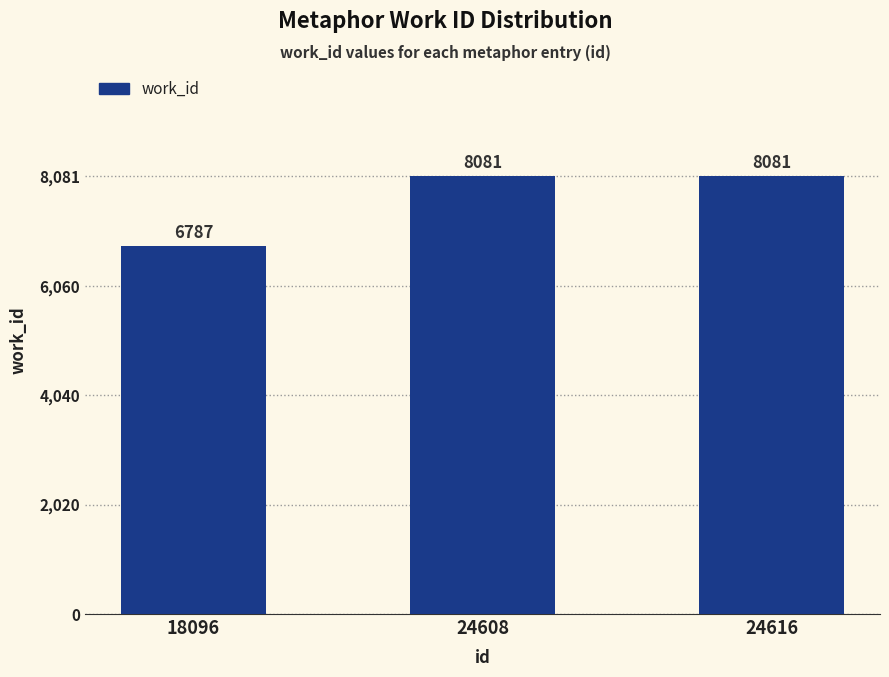

Approximately how many times larger is the value at 24616 compared to 18096?

1.2